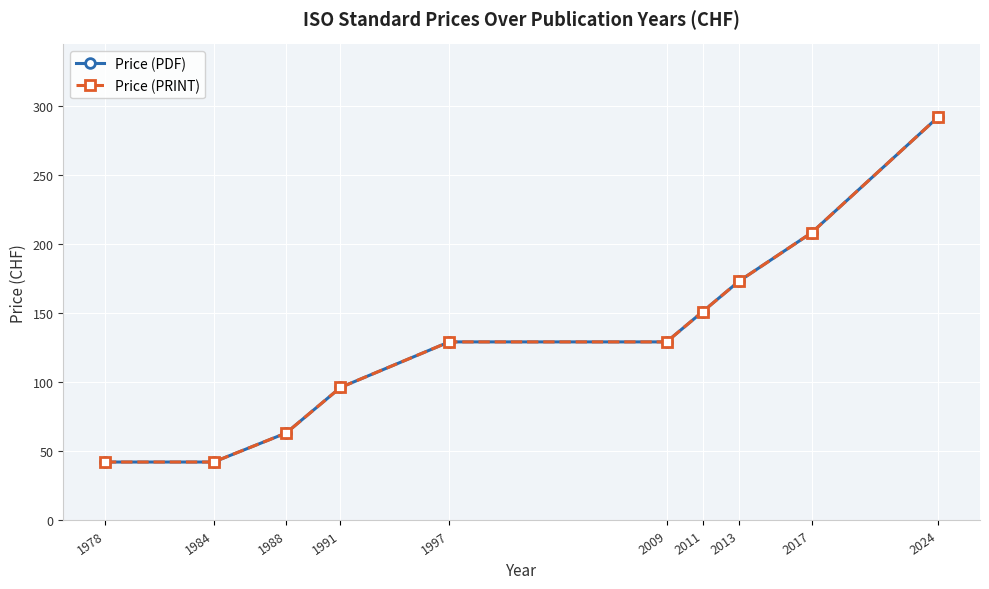

At how many categories does at least one series exceed 259?

1